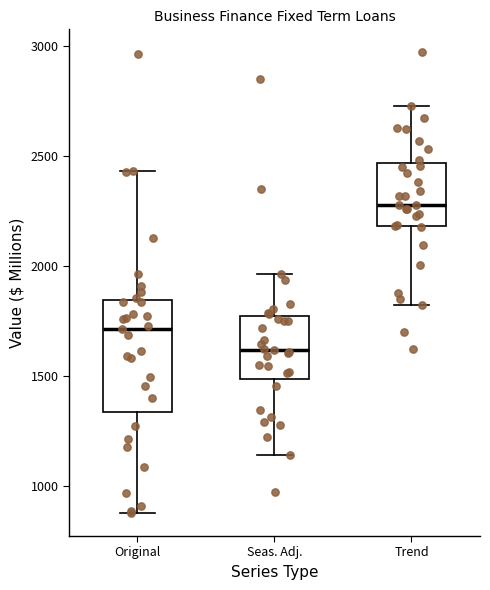

Where does the upper whisker of the box for Trend end on the y-axis? The values are not printed on the chart, so give them approximately, as read against the axis.

2750